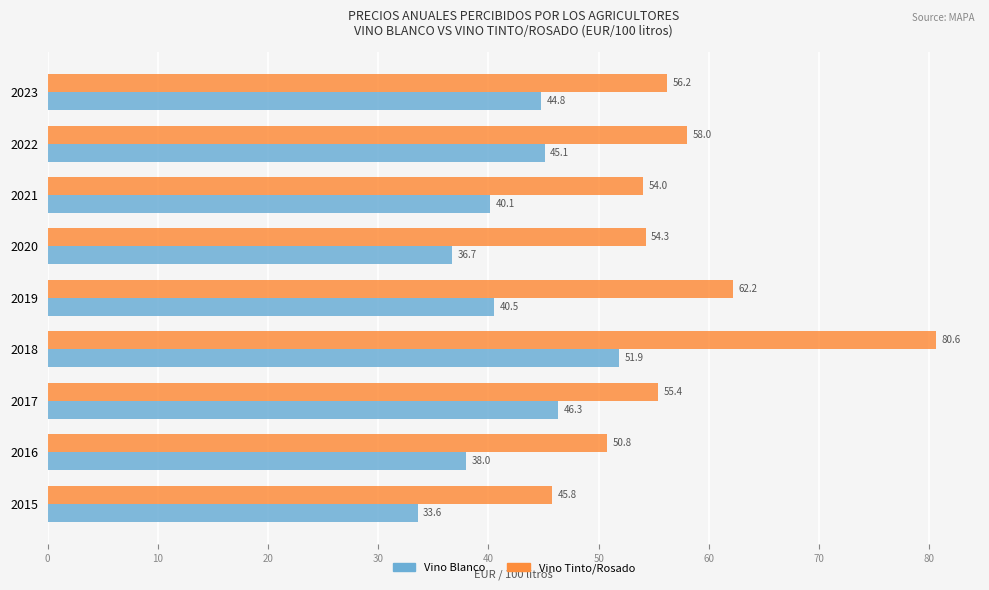

At which category is the sum across all series the highest?

2018